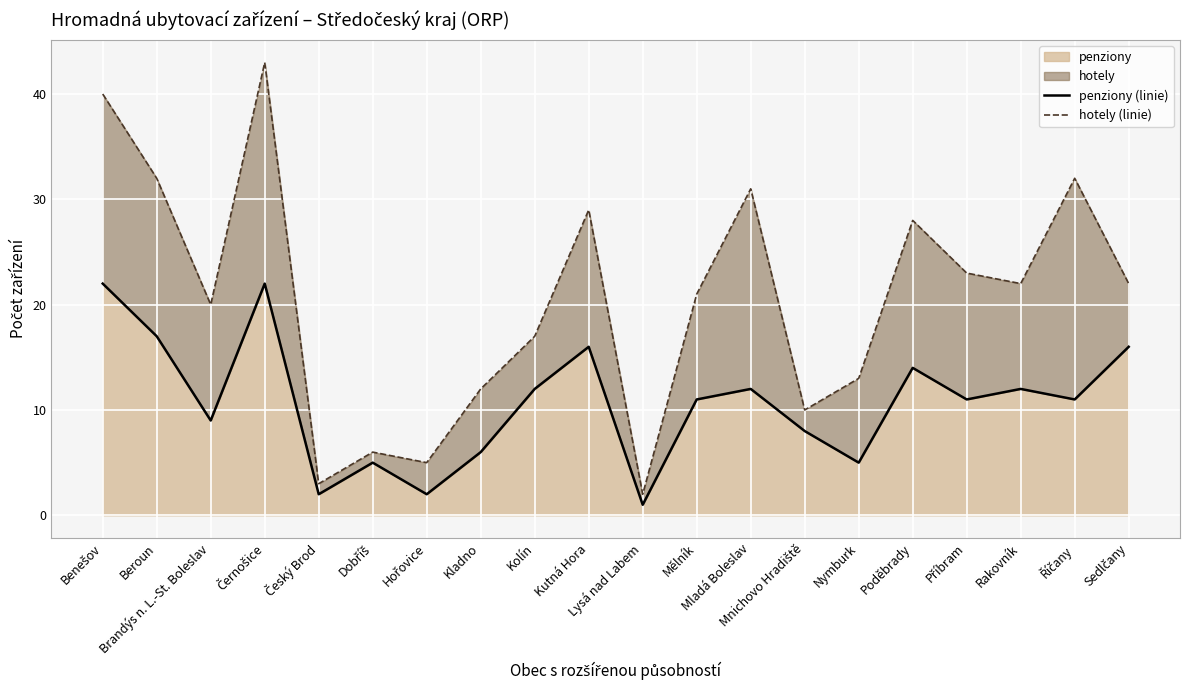

What is the average value of the hotely (linie) series?

21